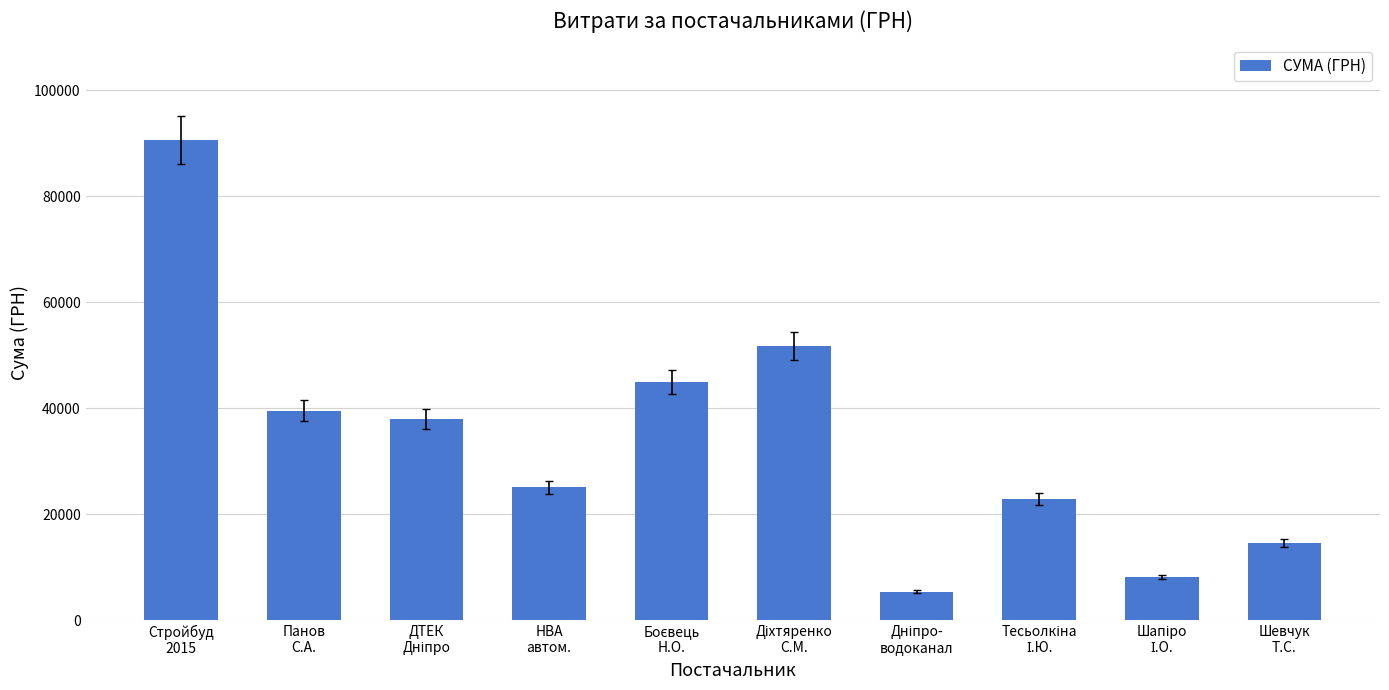

What is the value of the 3rd bar from the left?

37880.6